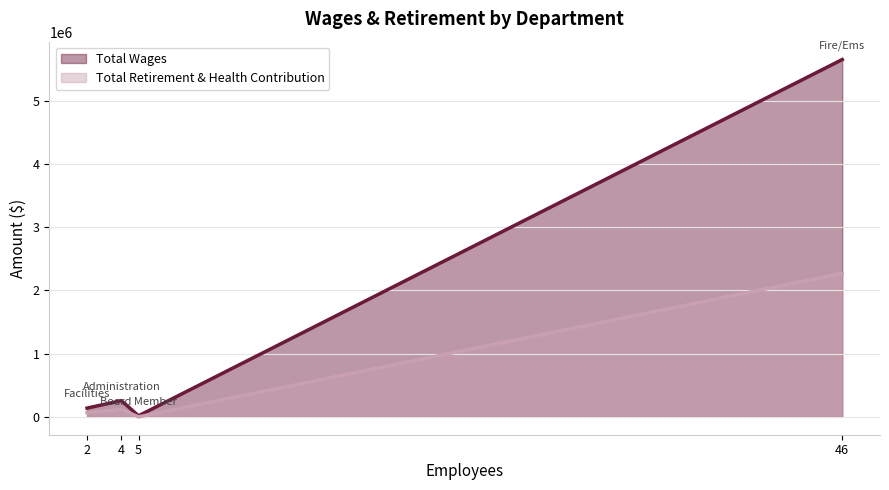

At which category is the sum across all series the highest?

46